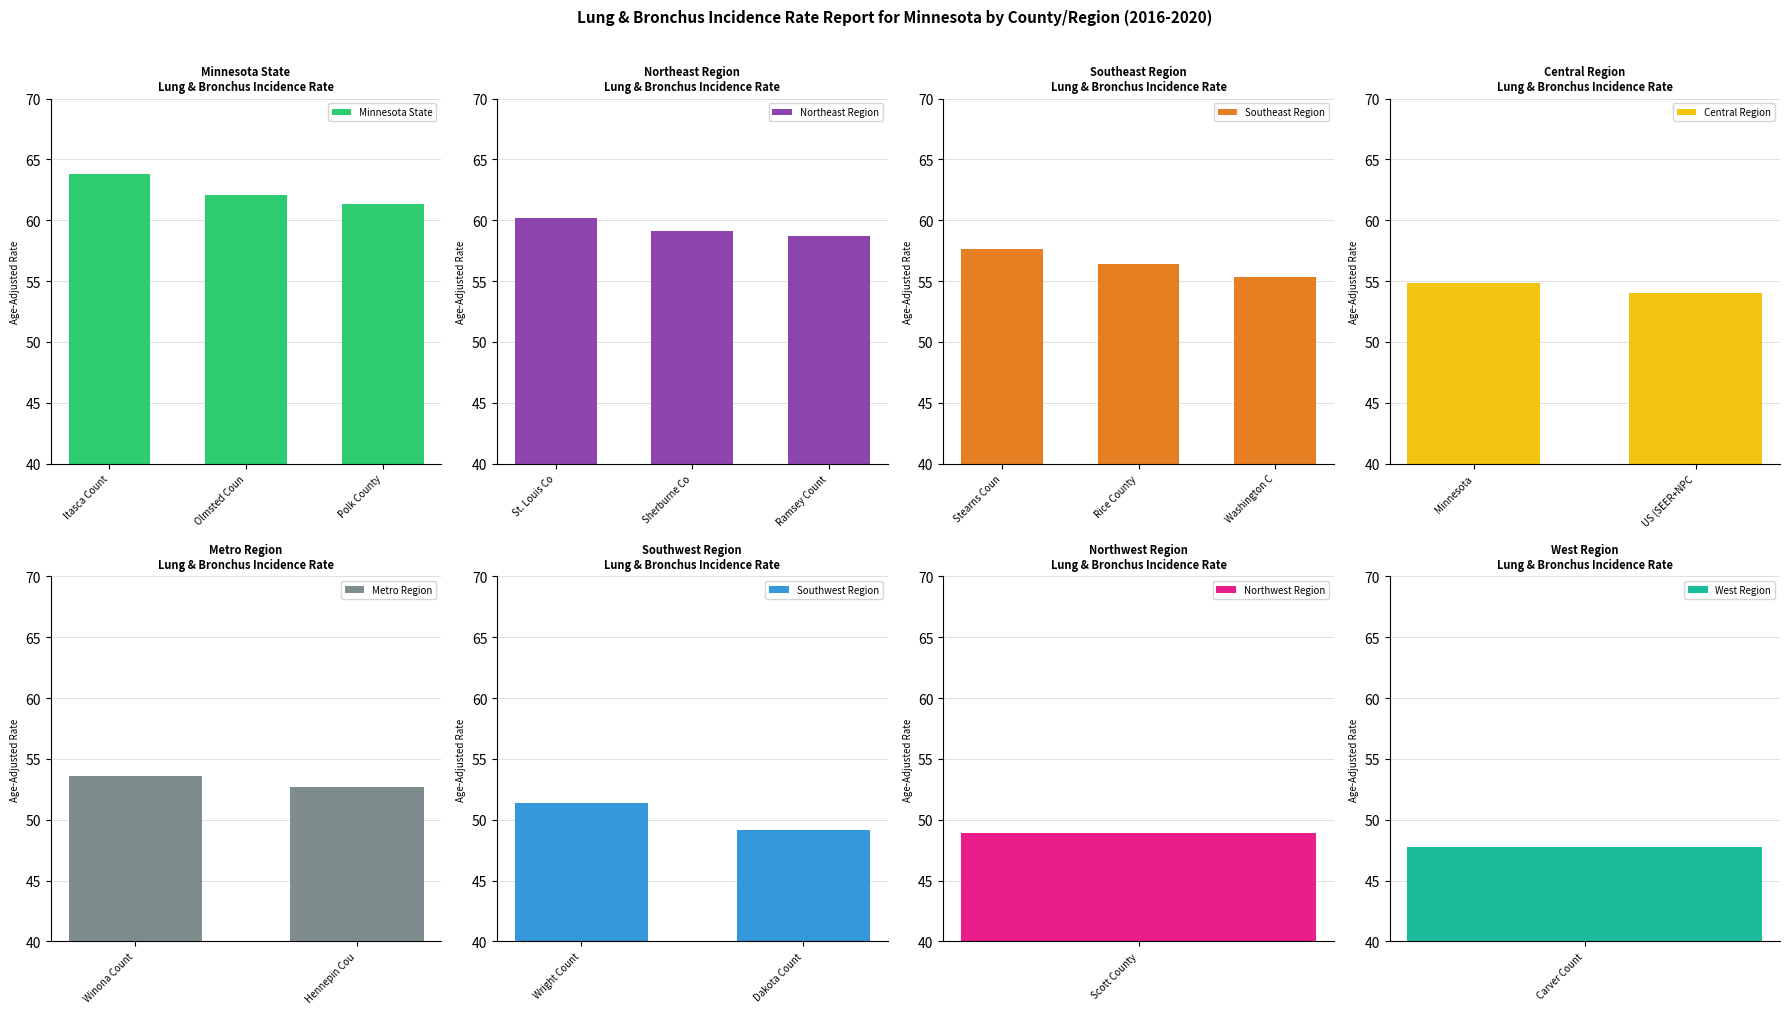

How many data points are less than 55?

8